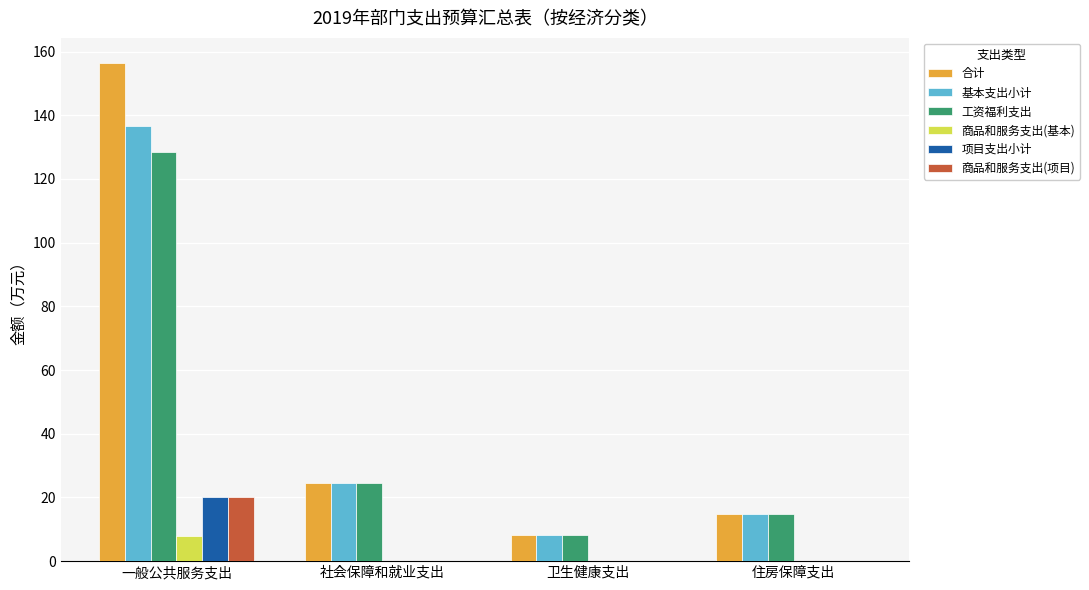

Which series changed the most between 一般公共服务支出 and 社会保障和就业支出?

合计